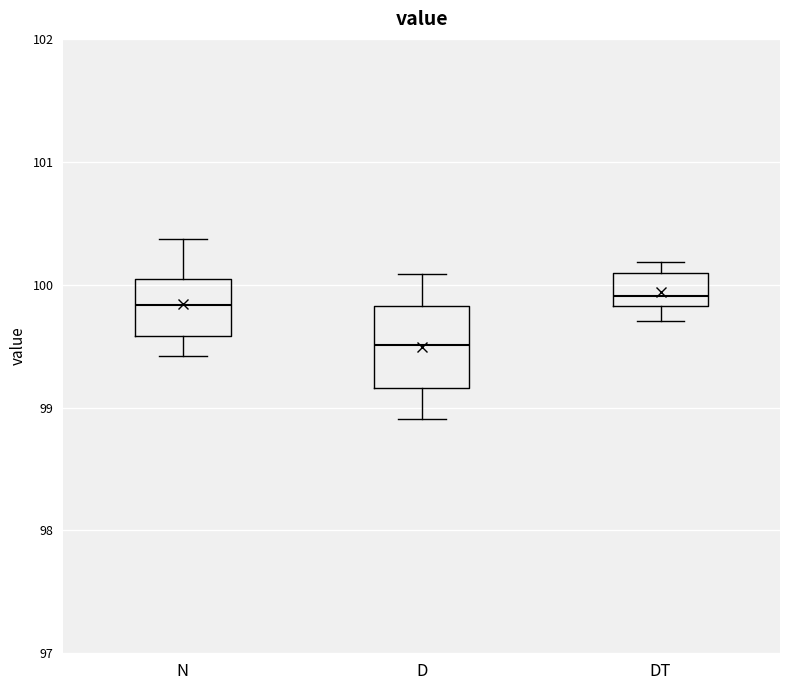

Reading left to right, transcribe this box plot: for each box, give where its median line is, the range the box spans, and where its two whiskers end, as read against the y-axis. The values are not printed on the chart, so give them approximately, as read against the axis.

N: median 99.8, box 99.6 to 100.0, whiskers 99.4 to 100.4
D: median 99.5, box 99.2 to 99.8, whiskers 98.9 to 100.1
DT: median 99.9, box 99.8 to 100.1, whiskers 99.7 to 100.2